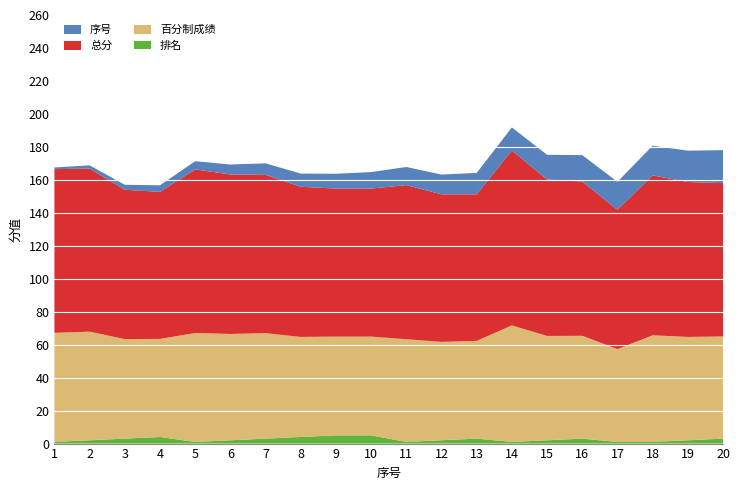

Reading right to left, what are all the values shown in this chart?

总分: 93.0	94.0	97.0	84.5	93.6	94.9	106.1	88.9	89.5	93.5	89.8	89.8	91.1	96.0	96.8	99.2	89.2	90.6	98.9	99.3
百分制成绩: 62.0	62.7	64.7	56.3	62.4	63.3	70.7	59.3	59.7	62.3	59.9	59.9	60.7	64.0	64.5	66.1	59.5	60.4	65.9	66.2
排名: 3.0	2.0	1.0	1.0	3.0	2.0	1.0	3.0	2.0	1.0	5.0	5.0	4.0	3.0	2.0	1.0	4.0	3.0	2.0	1.0
序号: 20.0	19.0	18.0	17.0	16.0	15.0	14.0	13.0	12.0	11.0	10.0	9.0	8.0	7.0	6.0	5.0	4.0	3.0	2.0	1.0